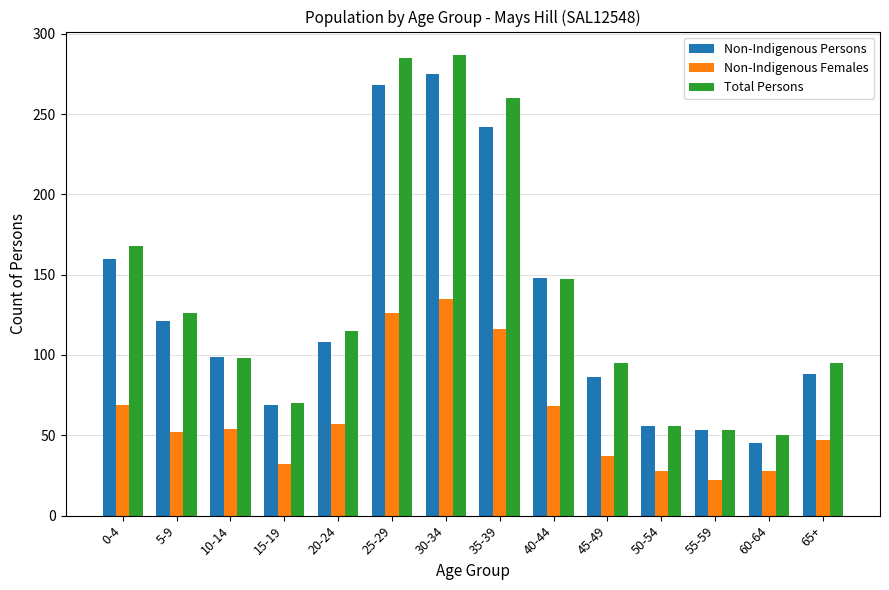

What is the label of the 5th bar from the left?

20-24